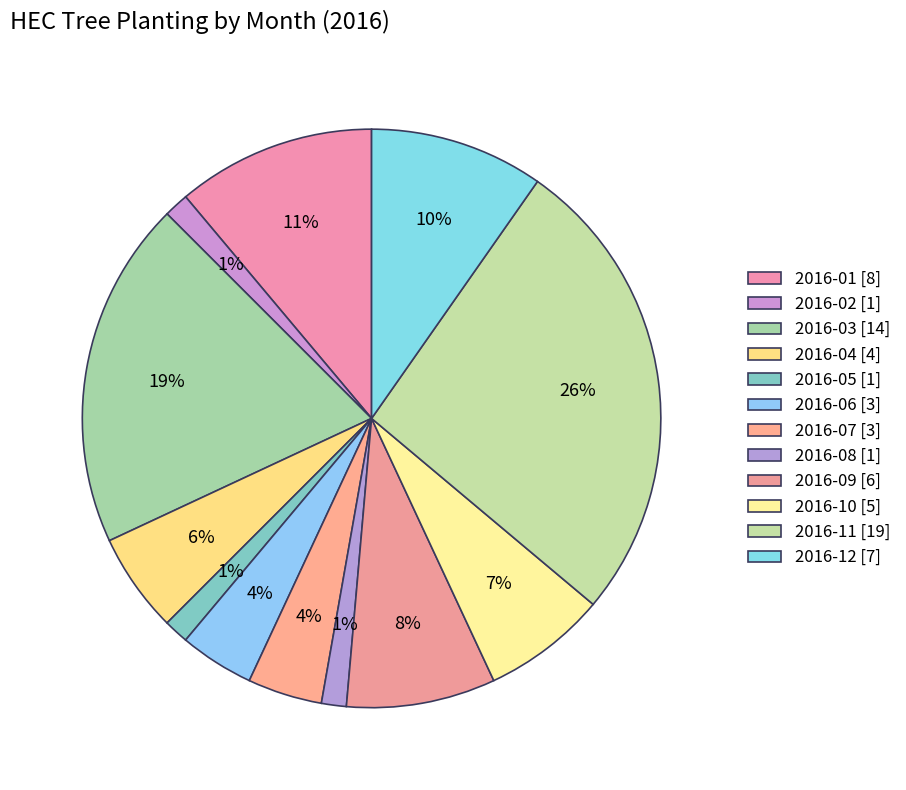

How many segments does this pie chart have?

12